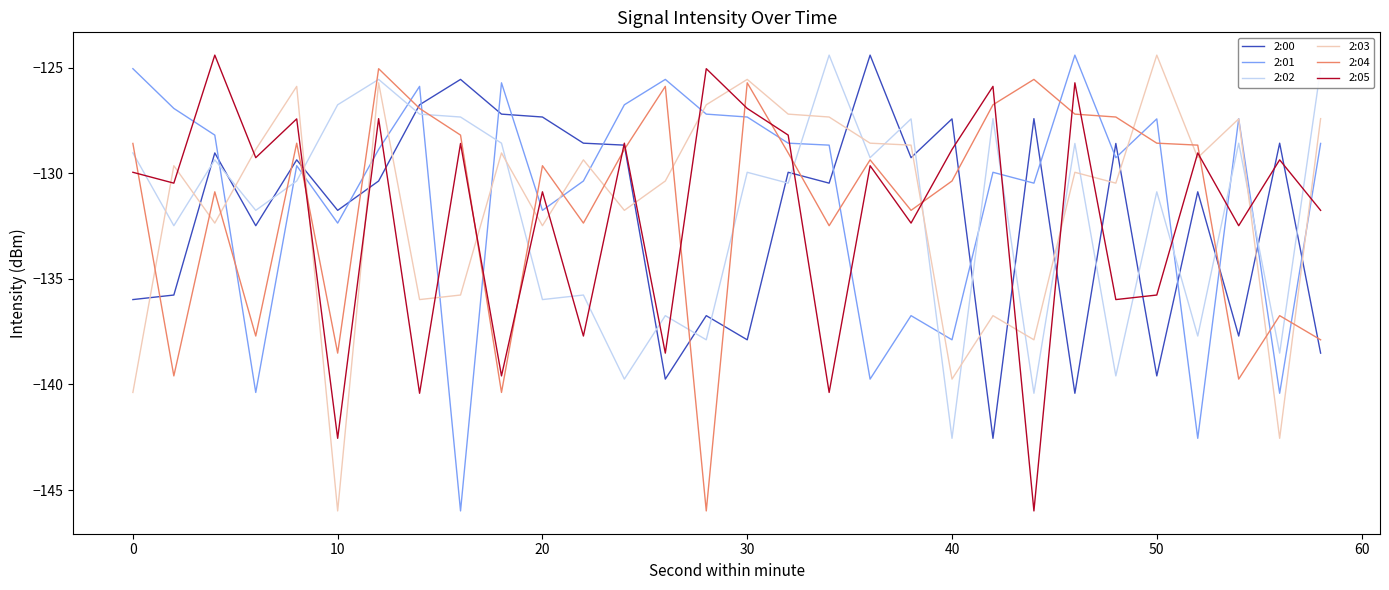

Which series has the largest total across all categories?

2:01